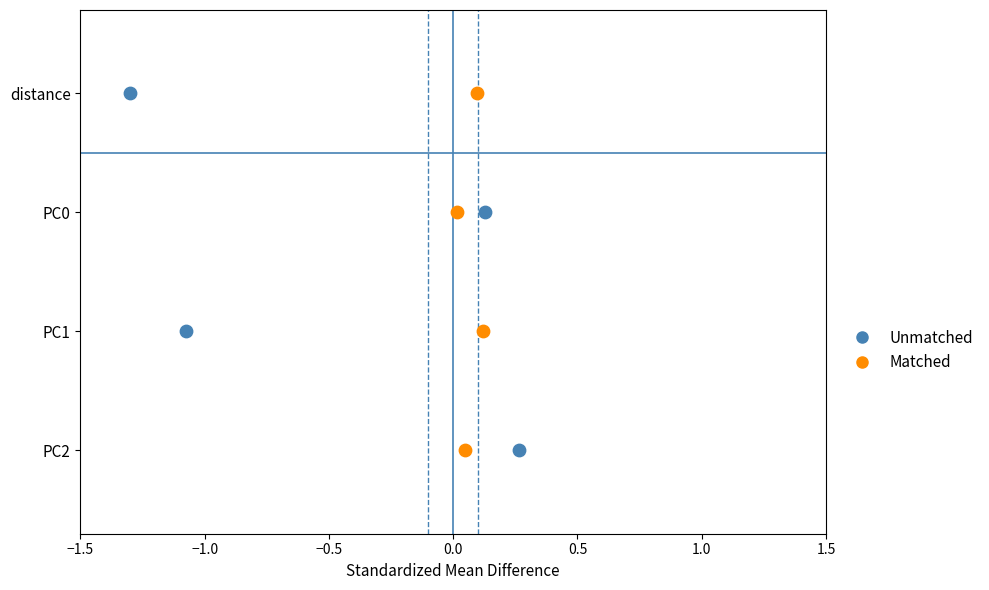

What are all the series names shown in the legend?

Unmatched, Matched